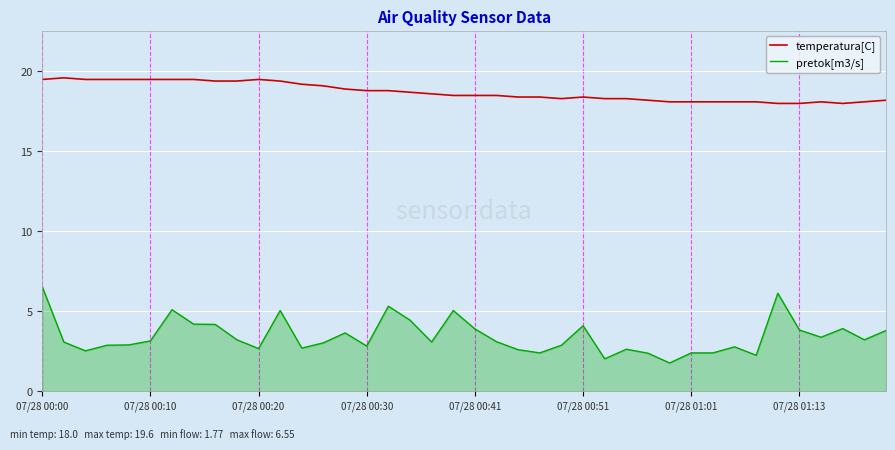

Rank the series by their maximum value, from highest to lowest.

temperatura[C], pretok[m3/s]